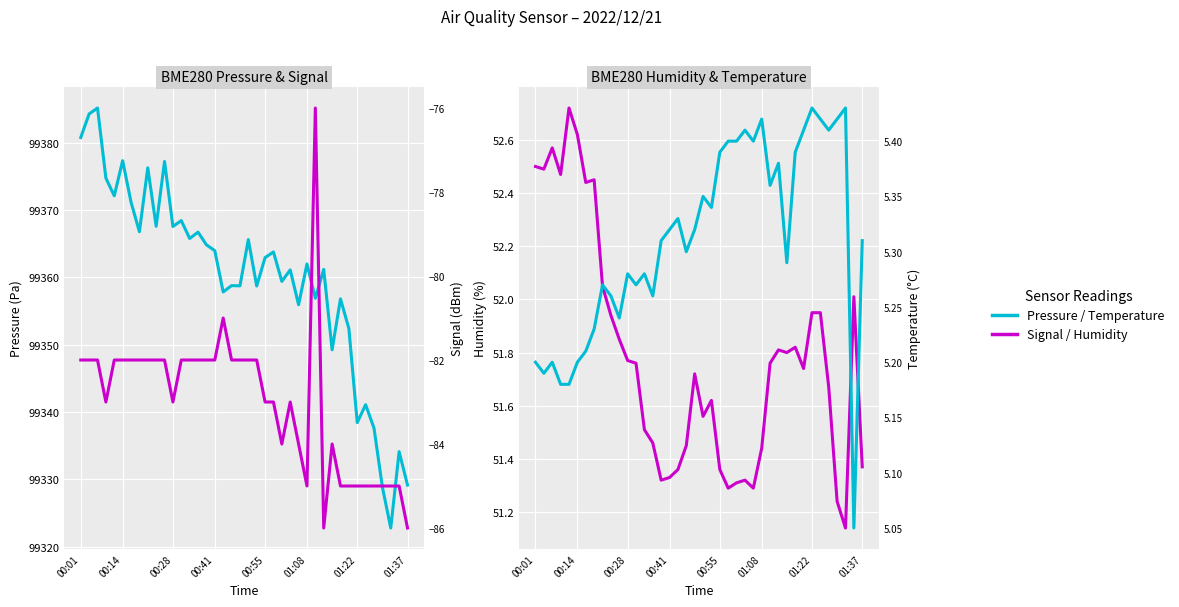

What is the difference between the second highest and minimum values in the BME280 Temperature series?

0.4